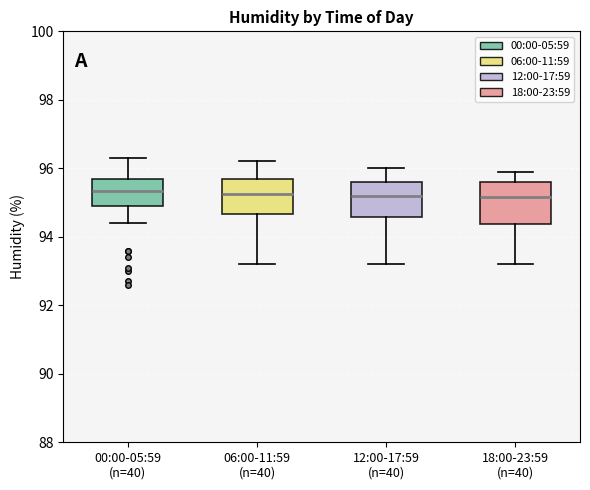

Reading left to right, transcribe this box plot: for each box, give where its median line is, the range the box spans, and where its two whiskers end, as read against the y-axis. The values are not printed on the chart, so give them approximately, as read against the axis.

00:00-05:59 (n=40): median 95.4, box 95.0 to 95.8, whiskers 94.4 to 96.4
06:00-11:59 (n=40): median 95.2, box 94.6 to 95.8, whiskers 93.2 to 96.2
12:00-17:59 (n=40): median 95.2, box 94.6 to 95.6, whiskers 93.2 to 96.0
18:00-23:59 (n=40): median 95.2, box 94.4 to 95.6, whiskers 93.2 to 96.0